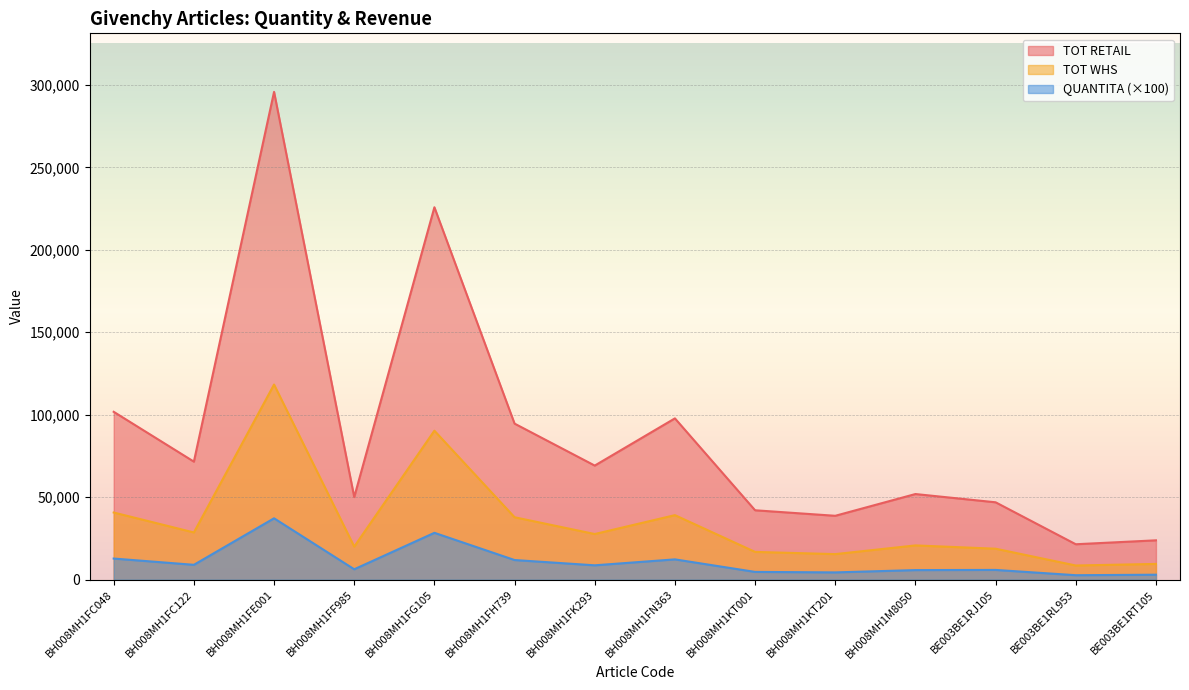

At which category is the sum across all series the highest?

BH008MH1FE001